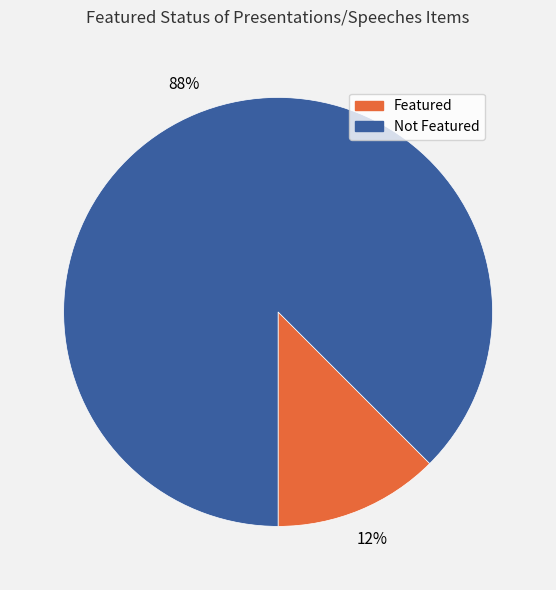

Which has a higher value, Featured or Not Featured?

Not Featured